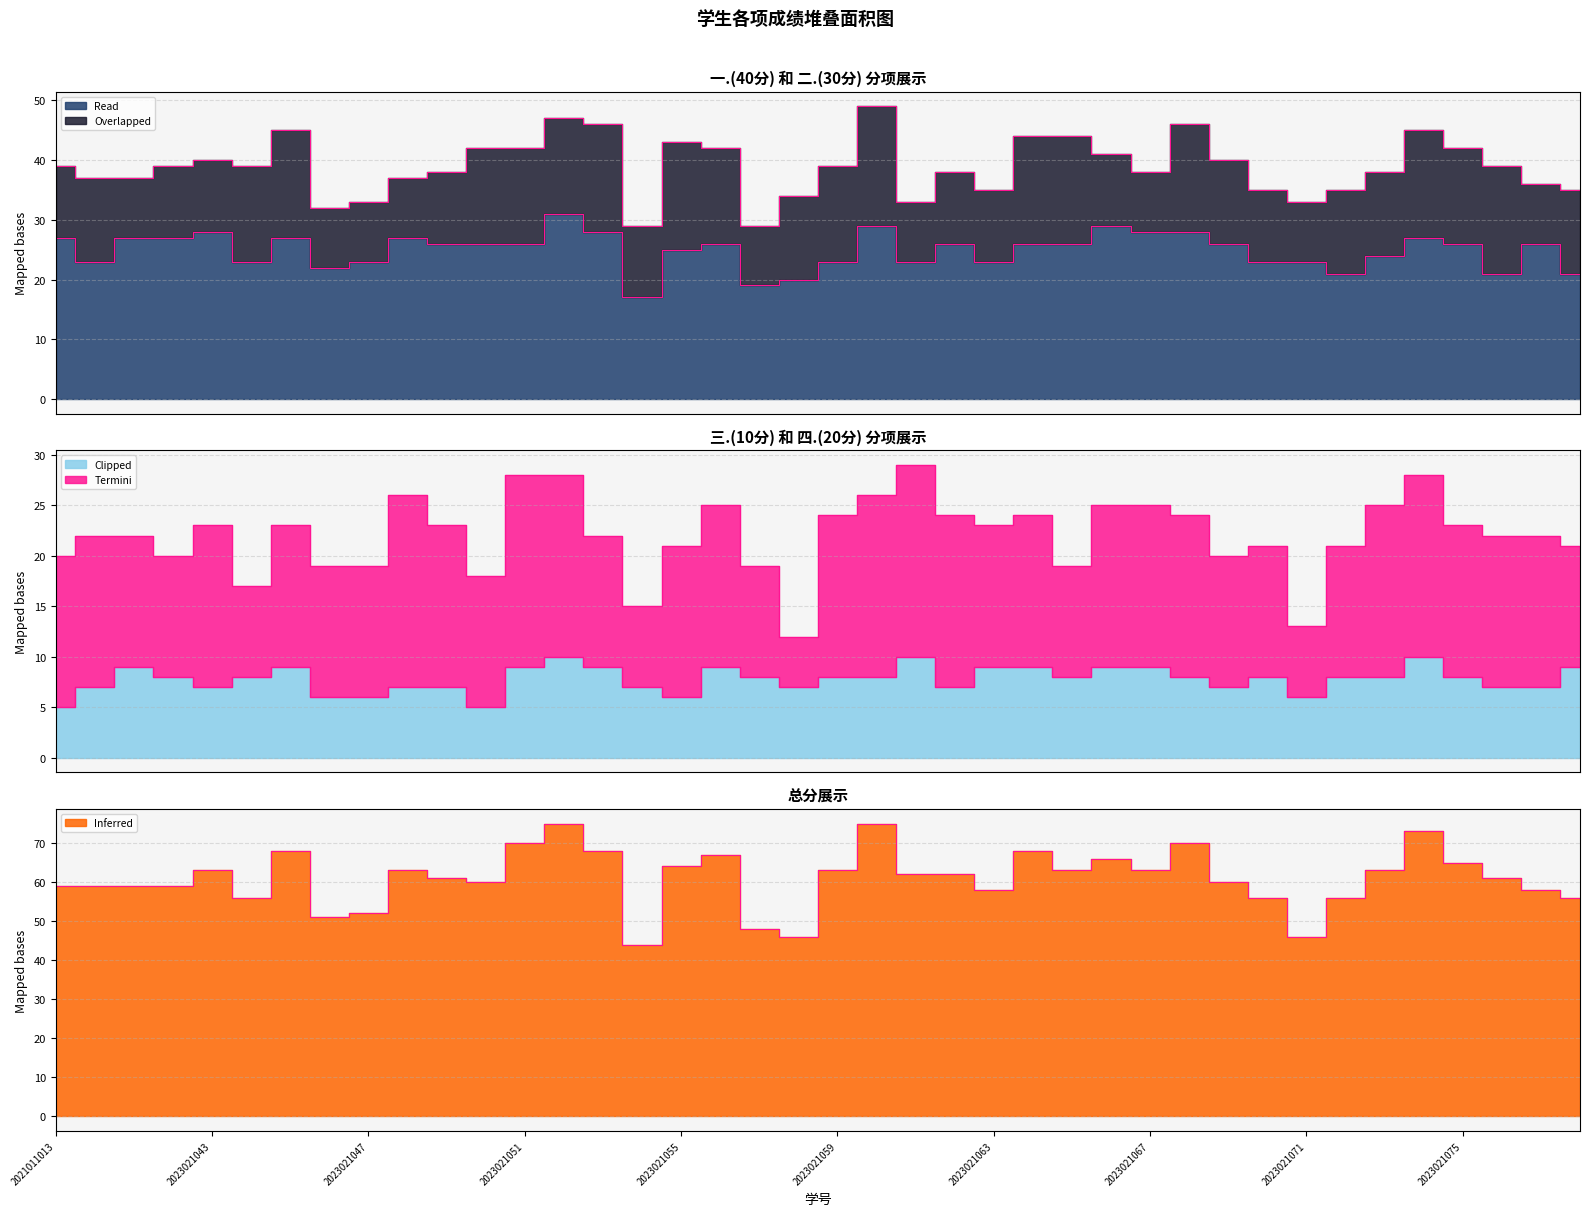

At which category is the sum across all series the highest?

2023021052